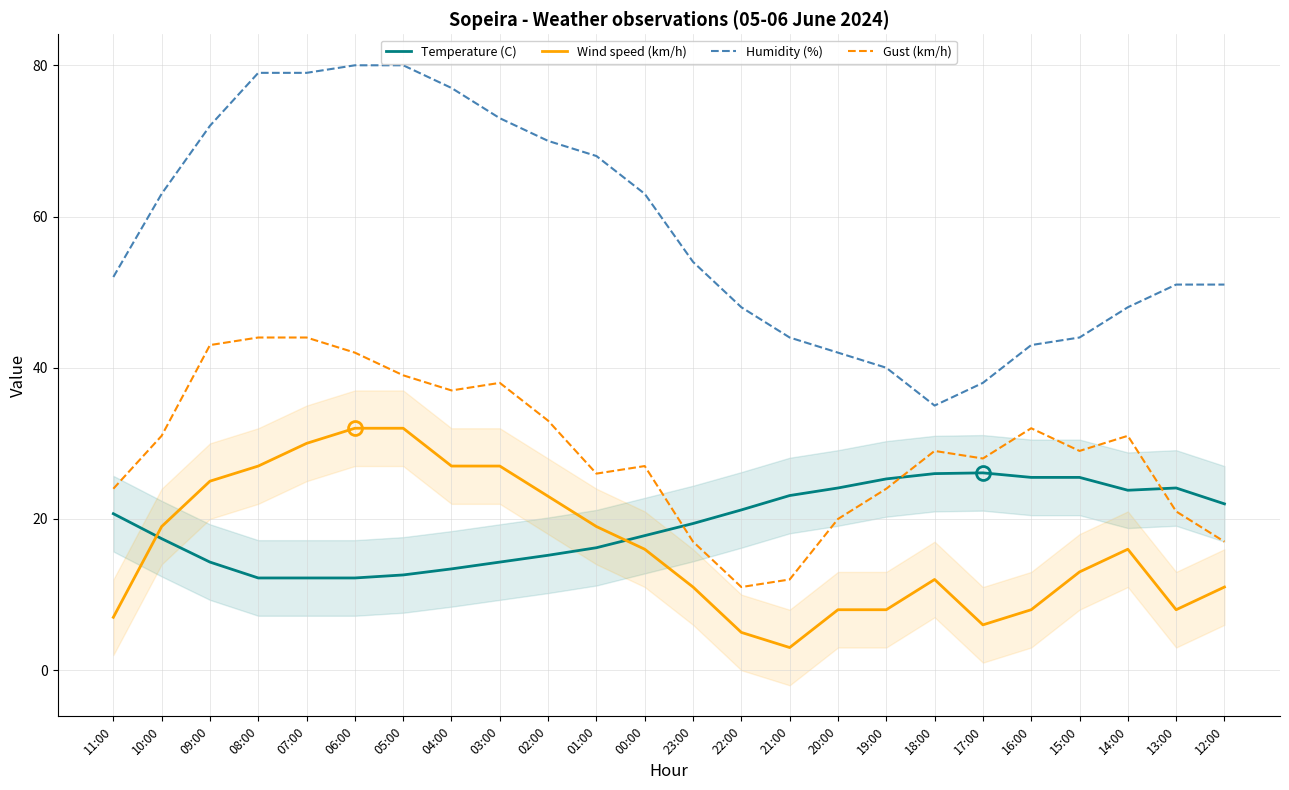

True or false: Gust (km/h) and Wind speed (km/h) intersect in this chart.

False